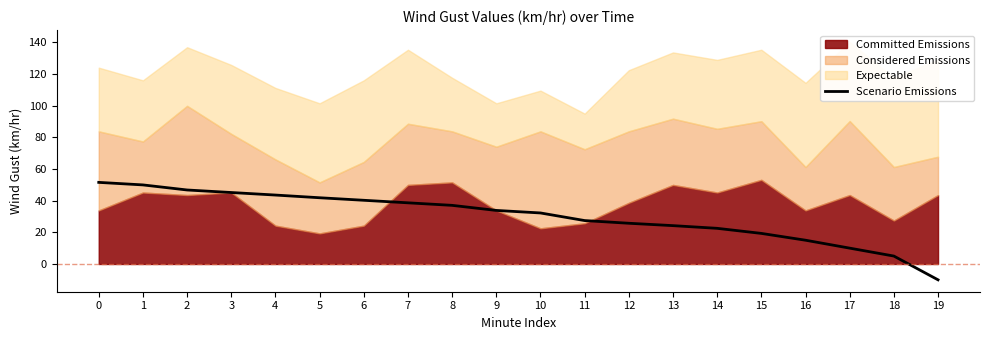

Which category has the lowest value in the Scenario Emissions series?

19